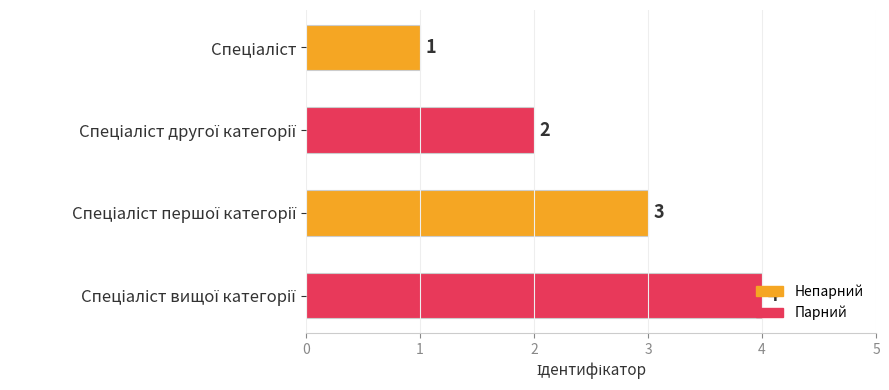

What is the sum of all values?

10